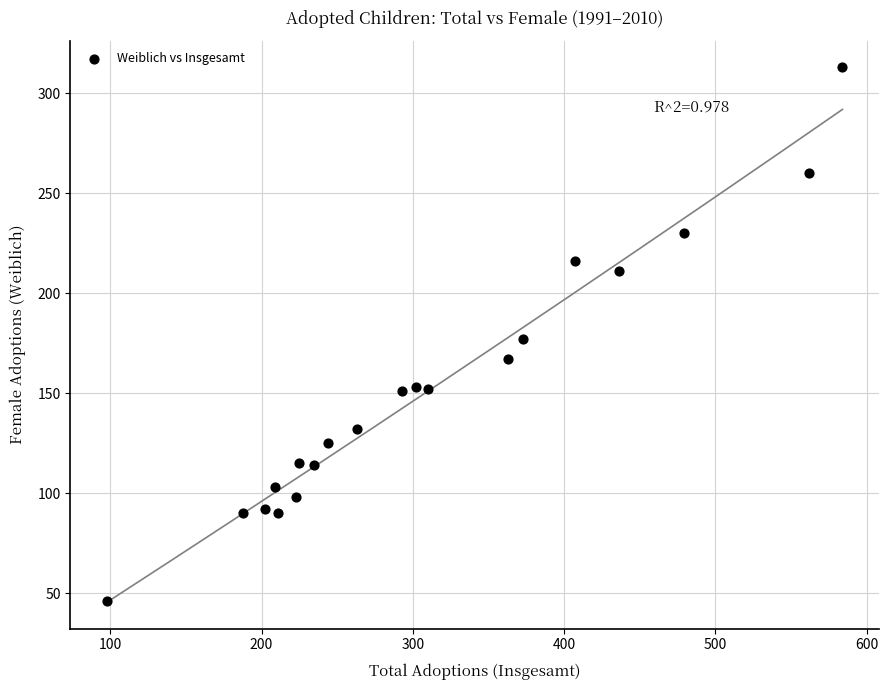

What is the range of Y values (max minus min)?

267